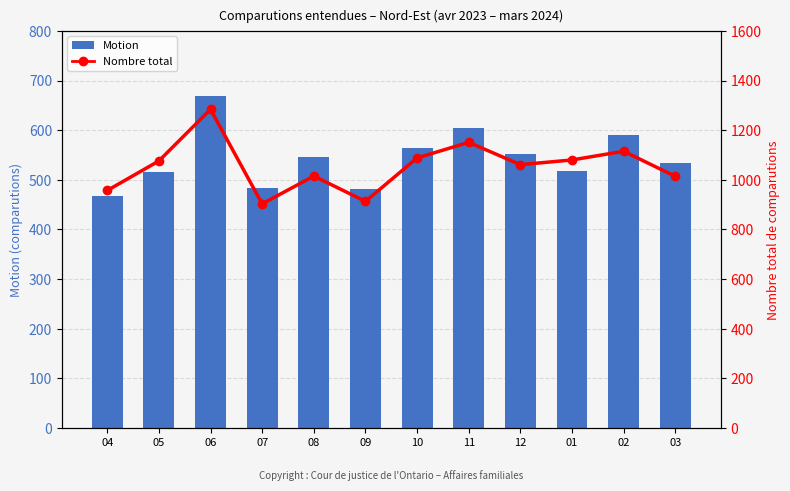

Reading left to right, extract all data points from this chart.

Motion: 04=468	05=515	06=669	07=484	08=545	09=482	10=565	11=605	12=553	01=517	02=590	03=533
Nombre total: 04=957	05=1076	06=1284	07=903	08=1015	09=913	10=1088	11=1151	12=1061	01=1080	02=1115	03=1014